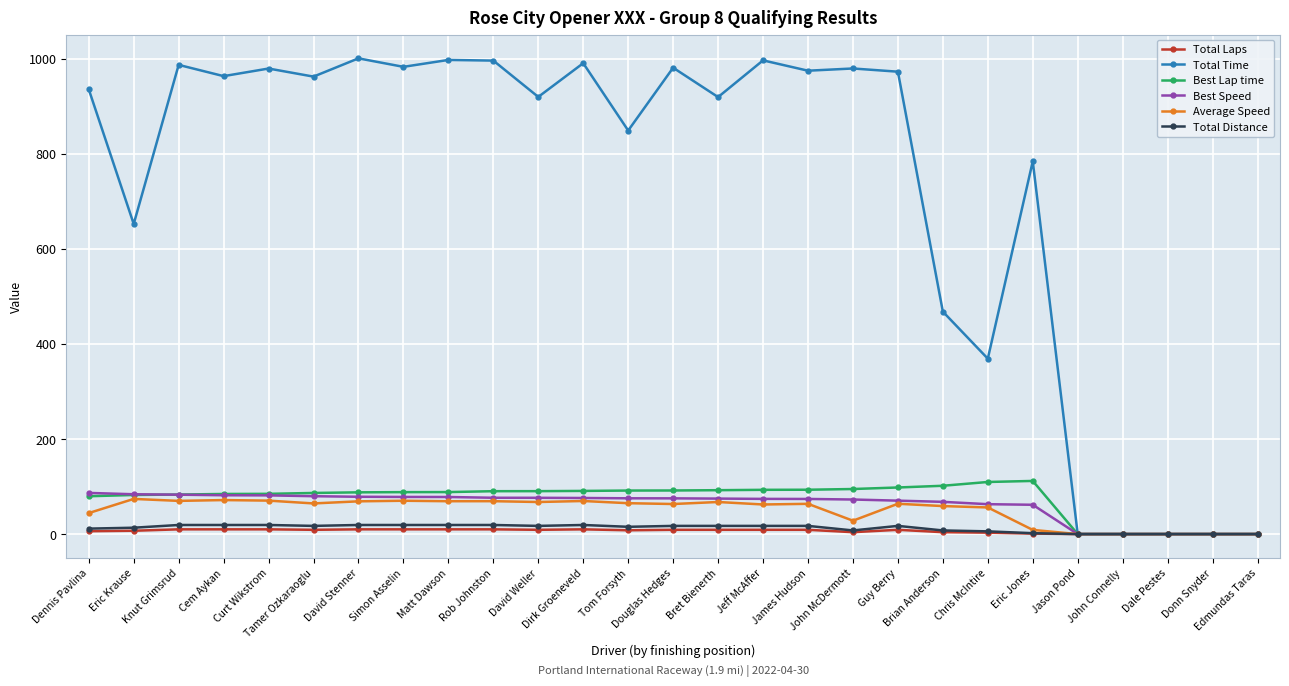

What is the difference between the second highest and minimum values in the Total Laps series?

10.0